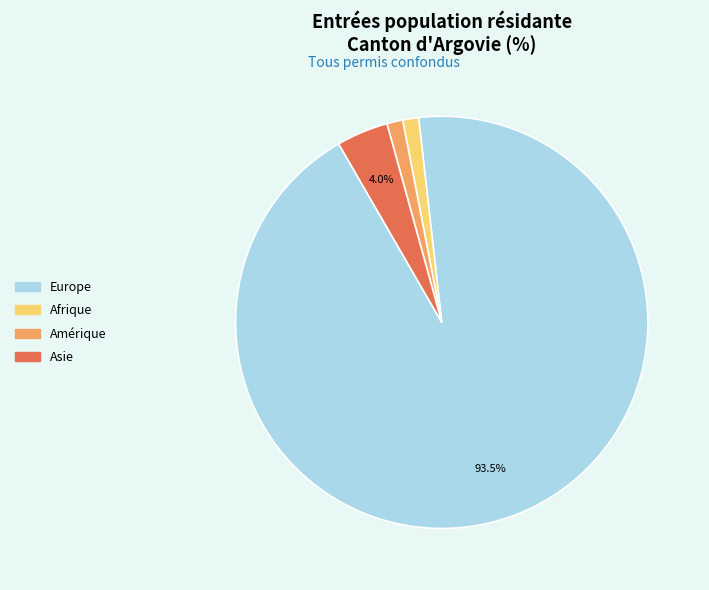

Is there any slice that represents more than half of the pie?

Yes